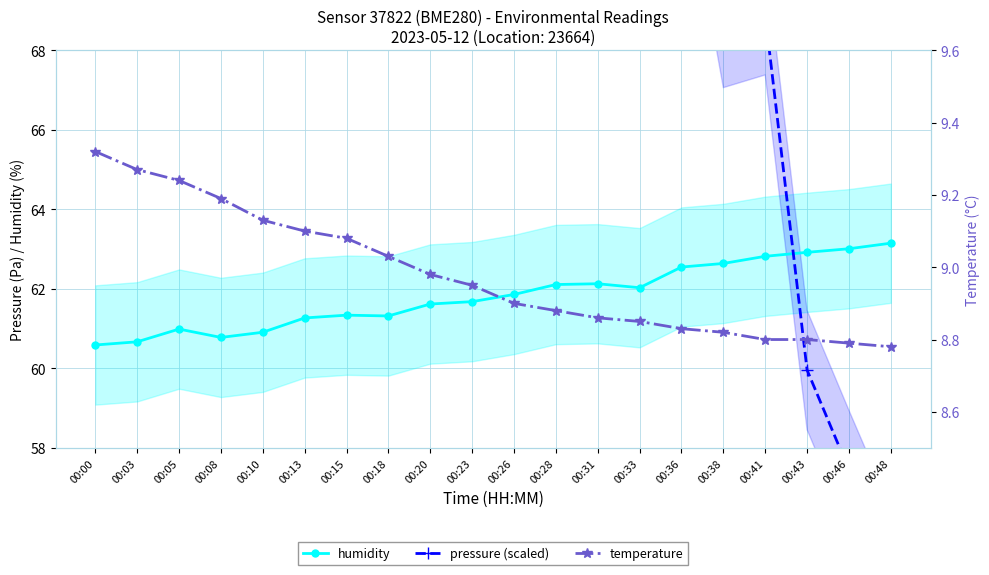

What is the value of the pressure (scaled) point at the 13th from the left?

83.7